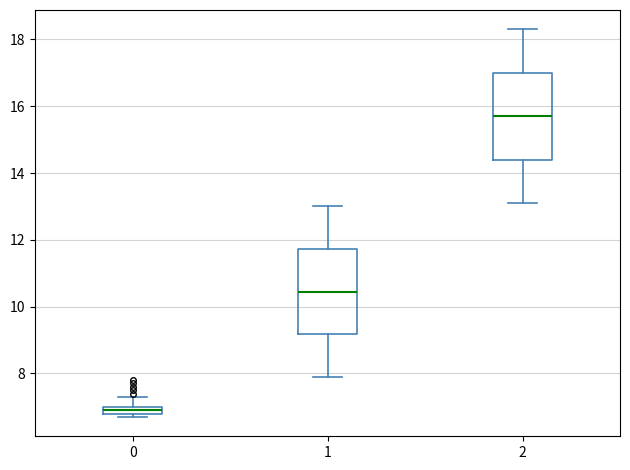

Where does the median line of the box at x = 1 sit on the y-axis? The values are not printed on the chart, so give them approximately, as read against the axis.

10.4